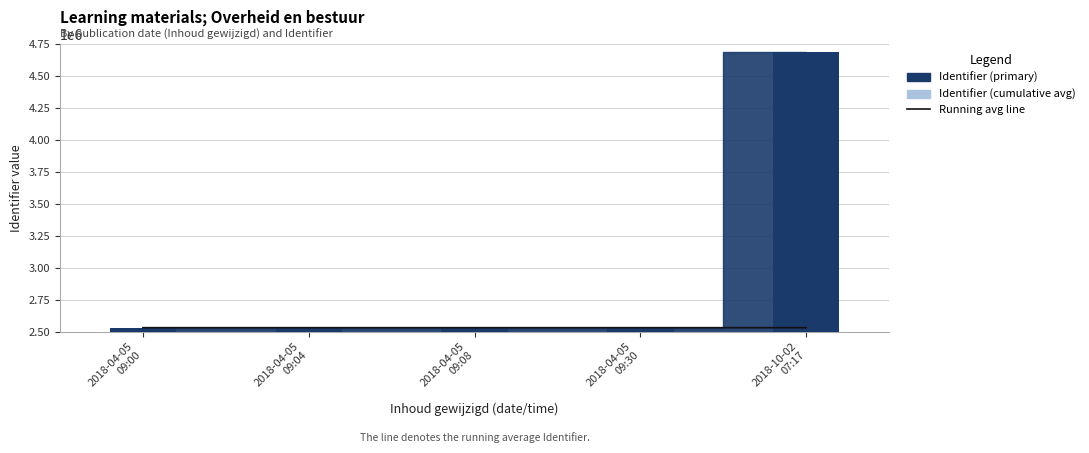

What is the ratio of the value at 2018-04-05
09:08 to the value at 2018-04-05
09:00?

1.0